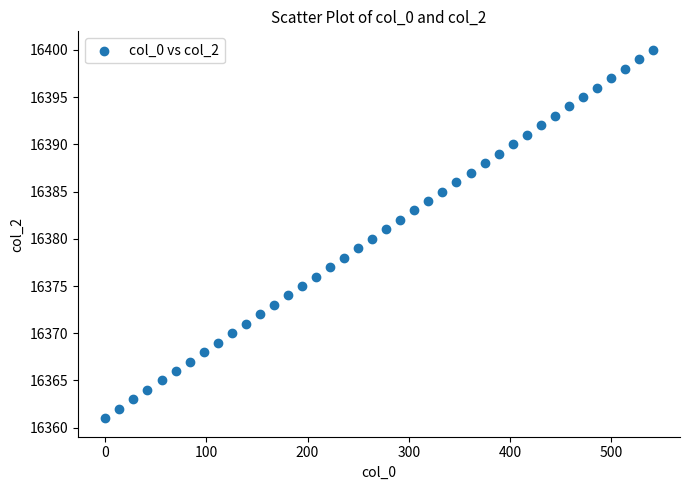

What is the range of Y values (max minus min)?

39